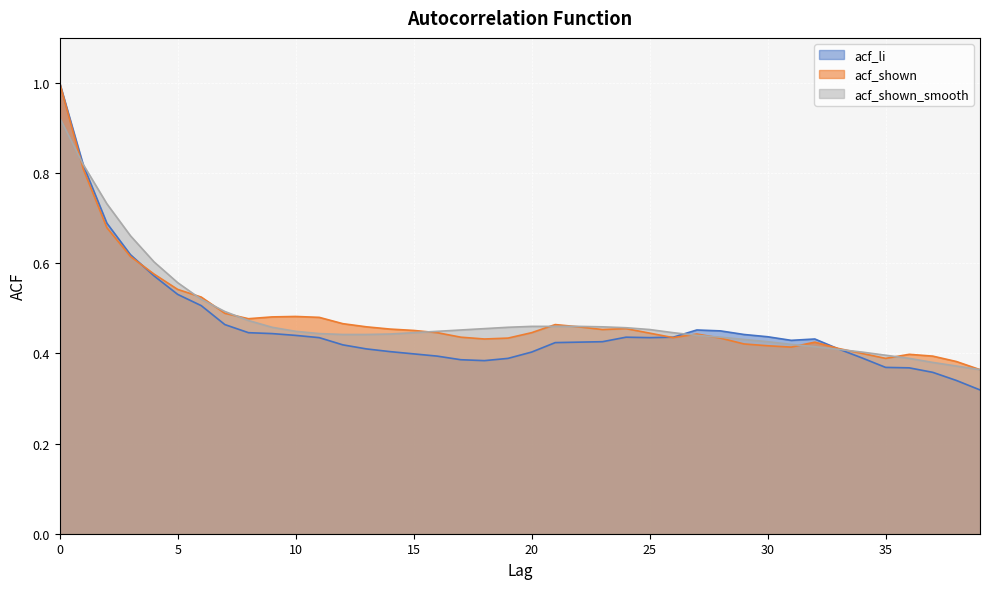

How many lines are shown in the chart?

3